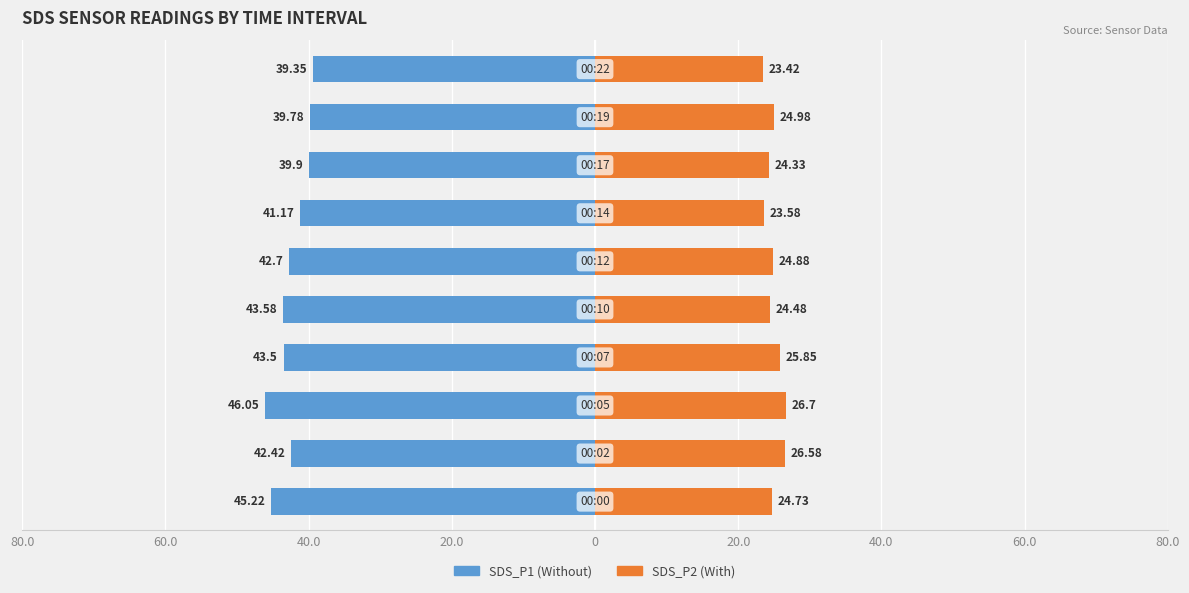

What is the sum of all SDS_P1 values?

-423.7